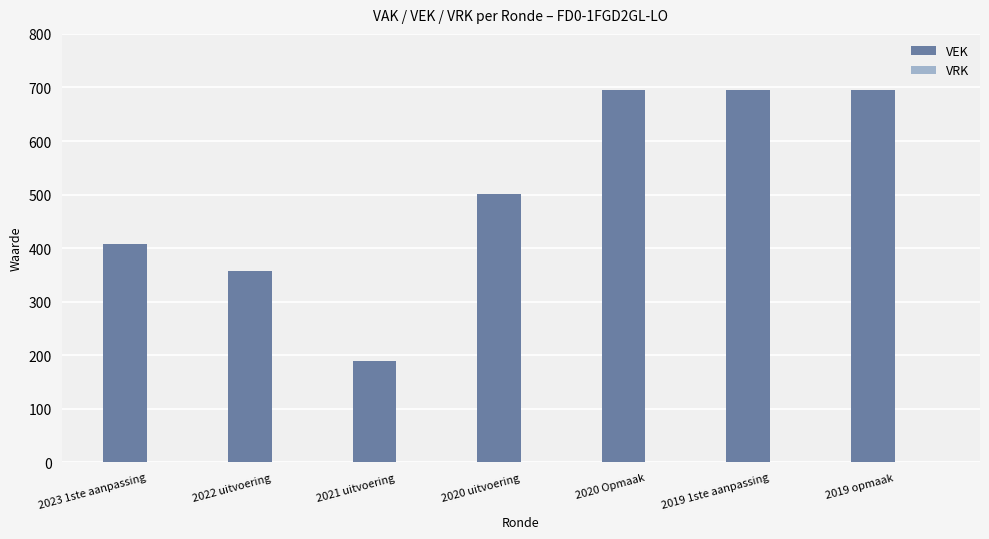

Where is the data nearest to the value 442?

2023 1ste aanpassing